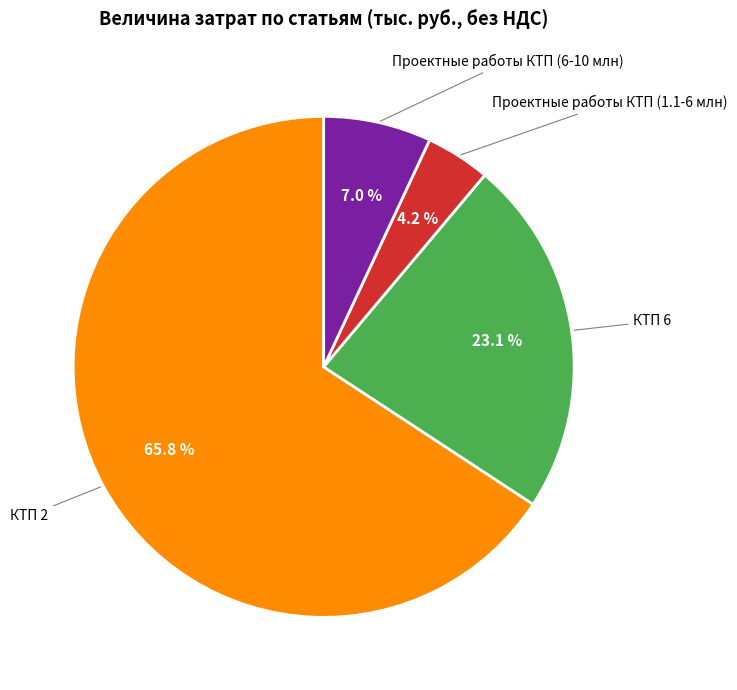

Is there any slice that represents more than half of the pie?

Yes